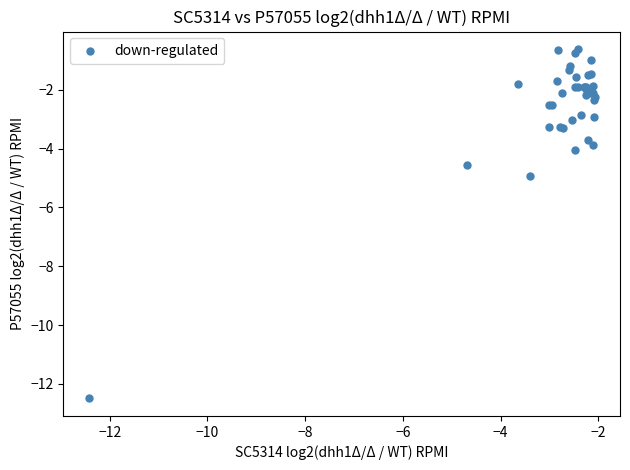

What Y value in the scatter plot is closest to -6?

-4.9